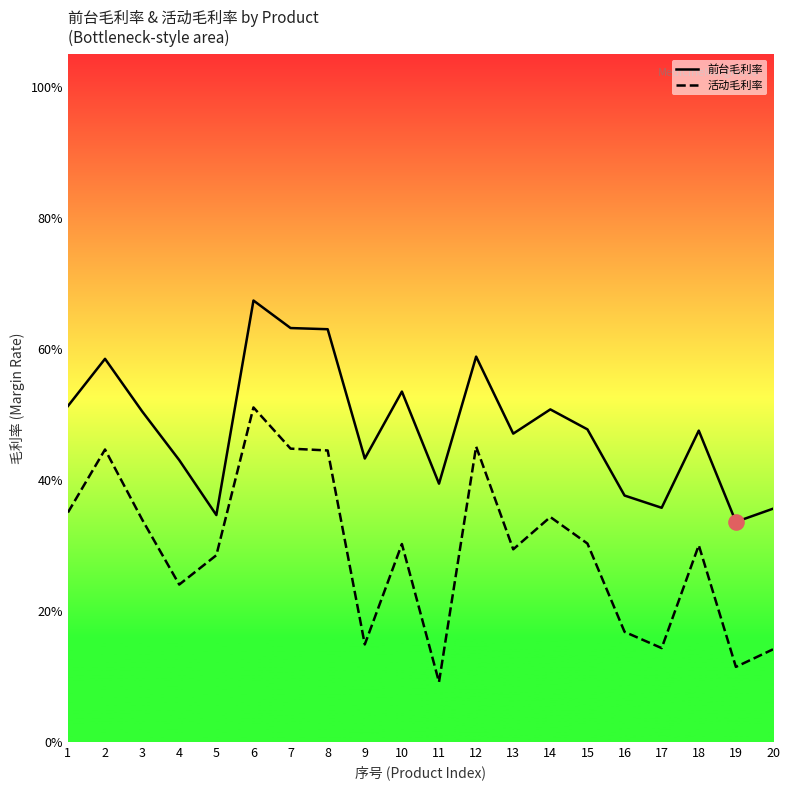

Which series reaches the minimum Y coordinate?

活动毛利率_line